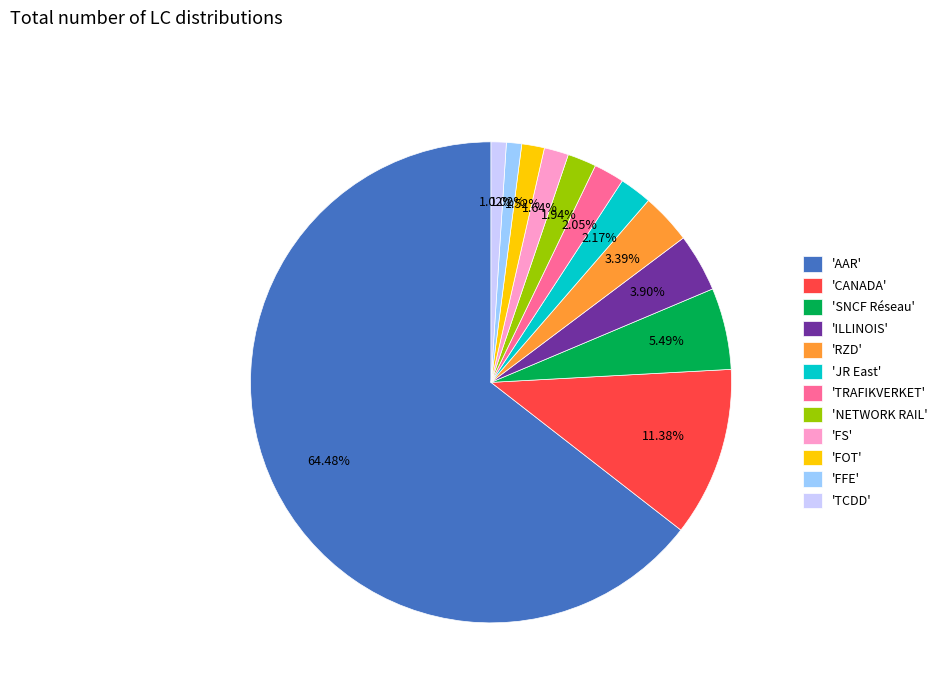

Does any single category account for the majority?

Yes